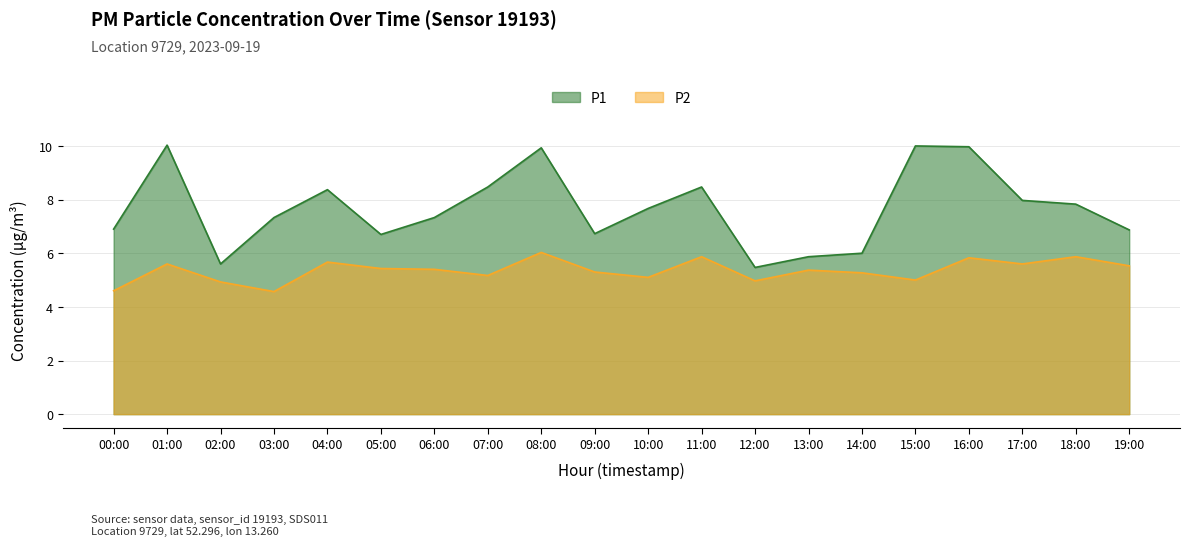

Which series has the largest total across all categories?

P1